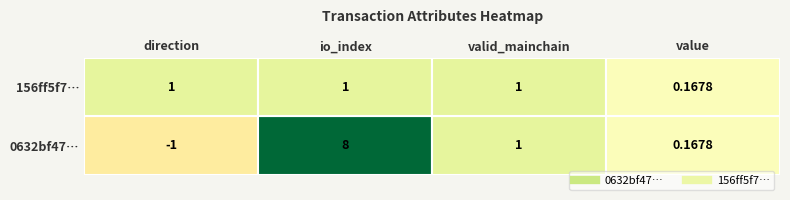

True or false: 0632bf47e4267788b77cac054e4bb7ced2e3e8b has a value of 0.2 at 3.

False